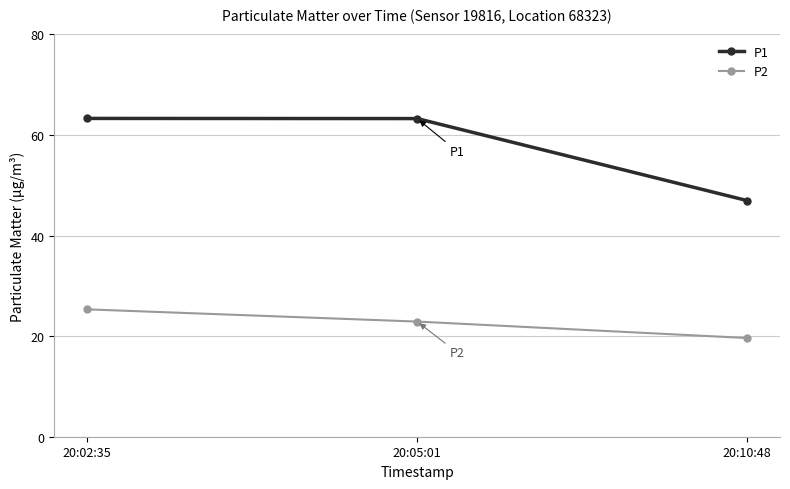

Between 20:02:35 and 20:10:48, which series saw the biggest shift?

P1